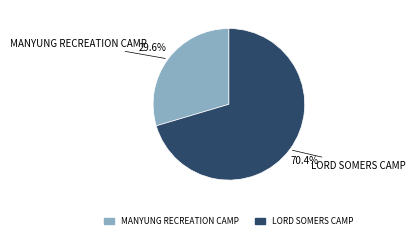

Which has a higher value, MANYUNG RECREATION CAMP or LORD SOMERS CAMP?

LORD SOMERS CAMP